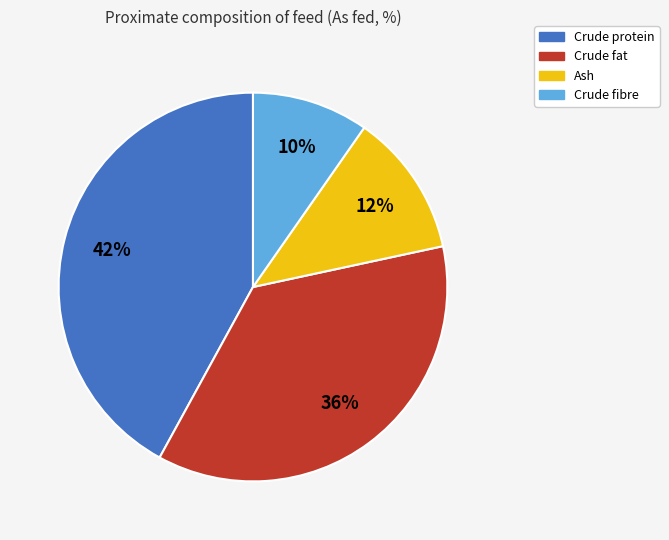

The Crude protein slice represents 56% of the pie. True or false?

False